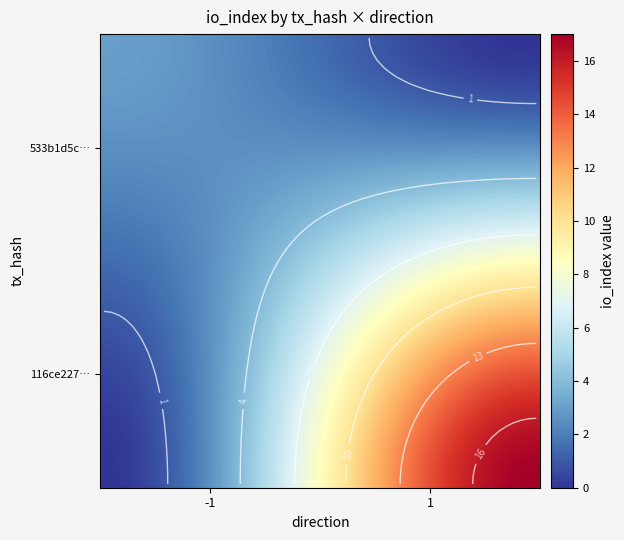

Reading left to right, list all the values displayed in this chart.

533b1d5c1aadcd8110806b41358f117b4a3c7a5: direction=-1	io_index=3
116ce2274d829900ac58f4dbf1c23da57f86ac8: direction=1	io_index=17